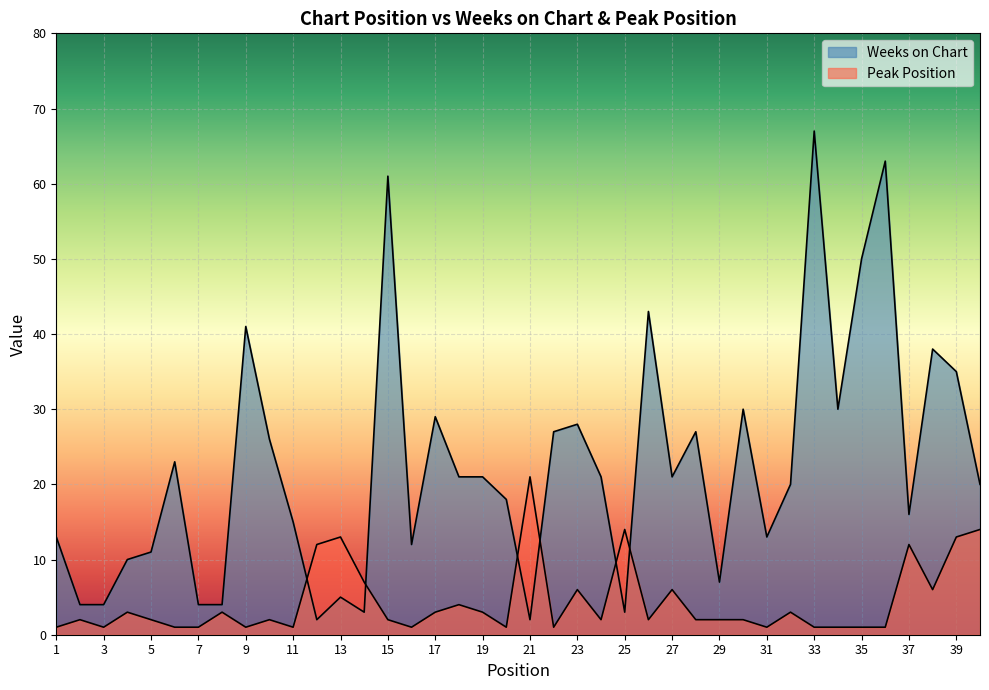

Which series has the largest total across all categories?

Weeks on Chart